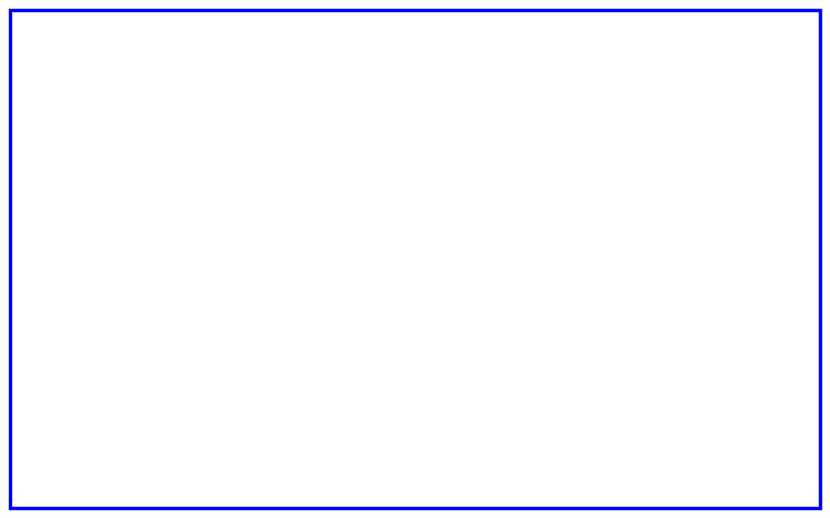

Does any single category account for the majority?

No